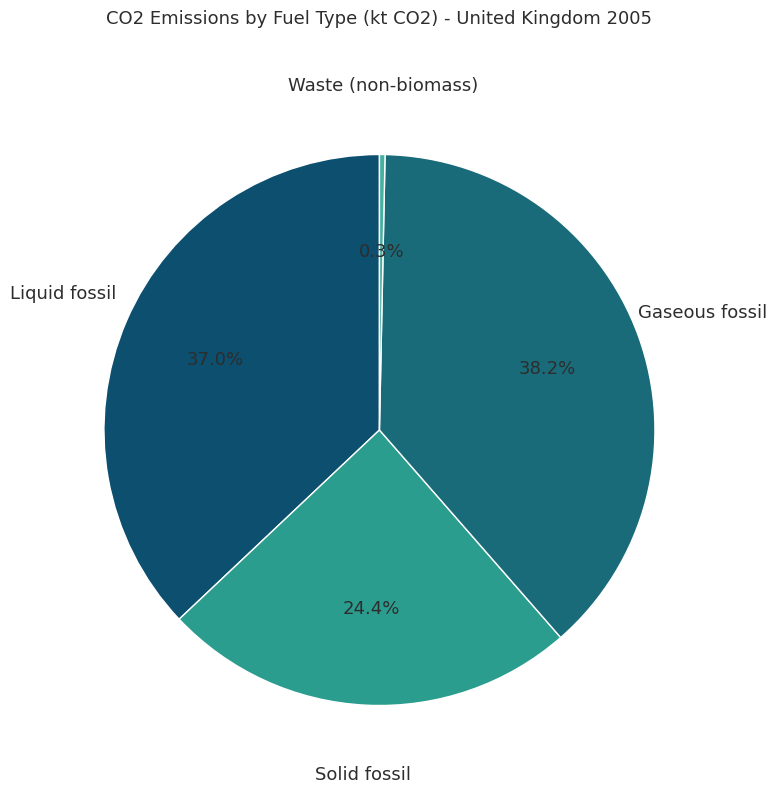

The Gaseous fossil slice represents 52% of the pie. True or false?

False